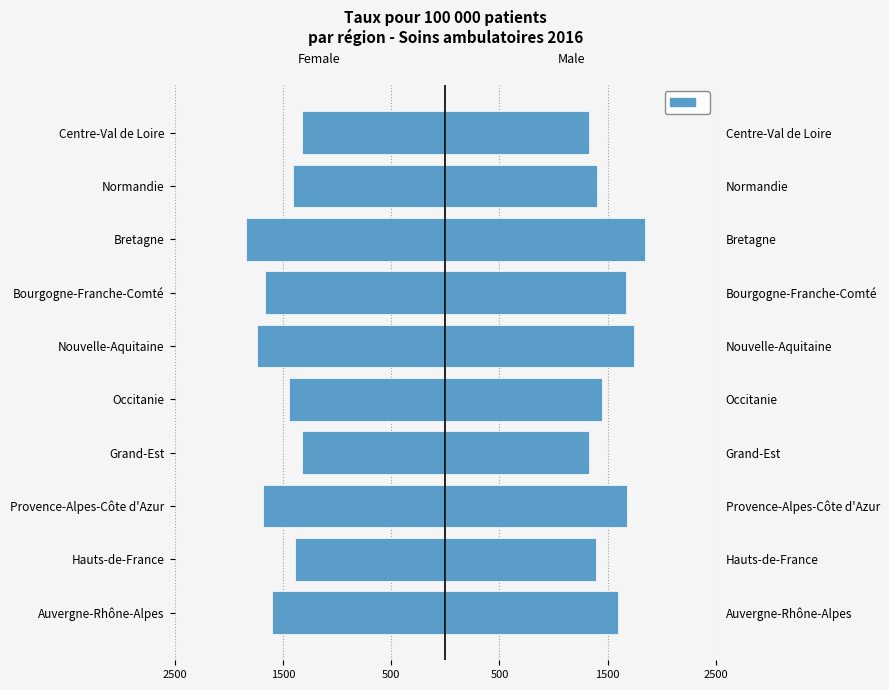

The value at Normandie is -1916.9. True or false?

False